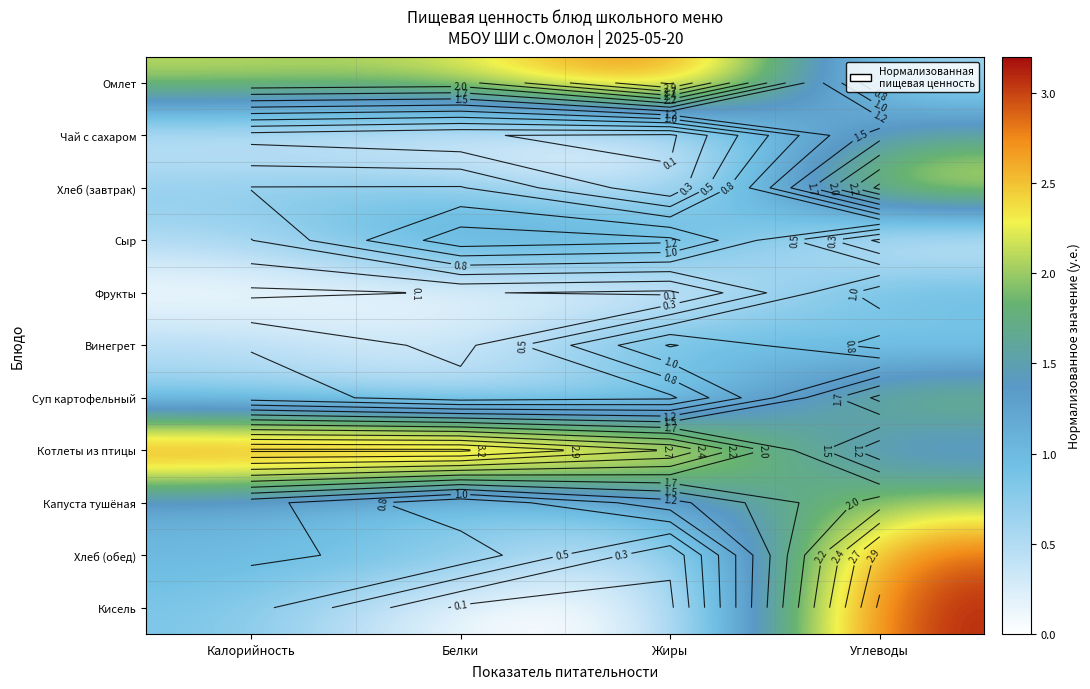

Is the value of Винегрет at Белки greater than the value of Котлеты из птицы at Жиры?

No